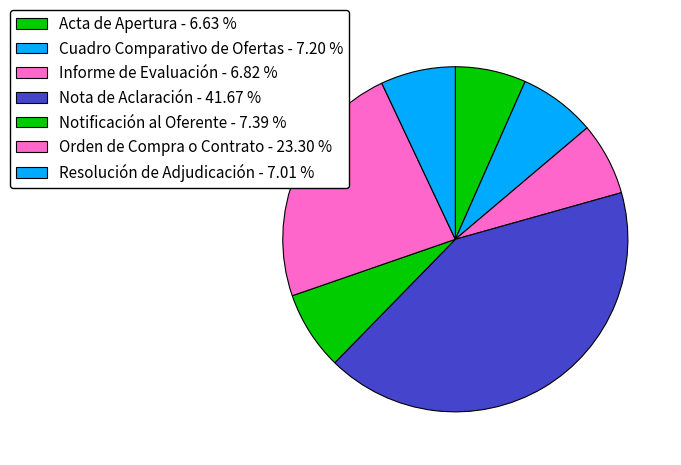

Count the number of slices in the pie.

7